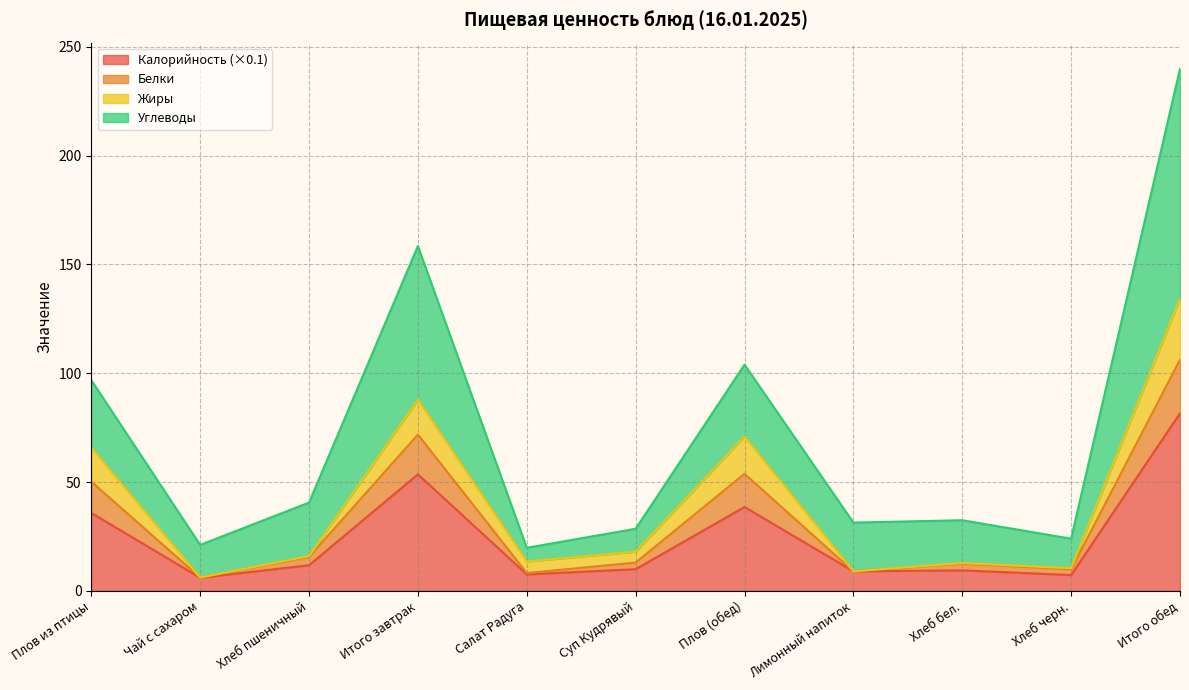

What is the minimum value for Калорийность (×0.1)?

6.0